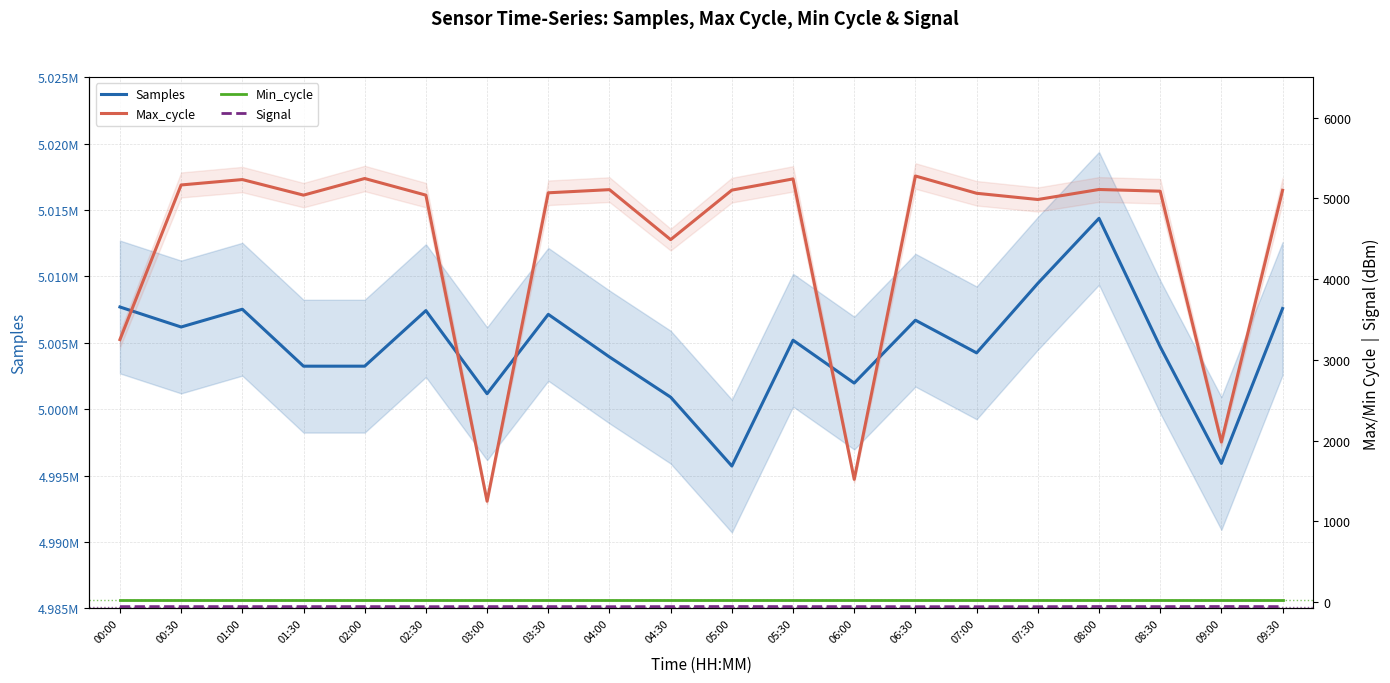

Which series has the largest total across all categories?

Samples